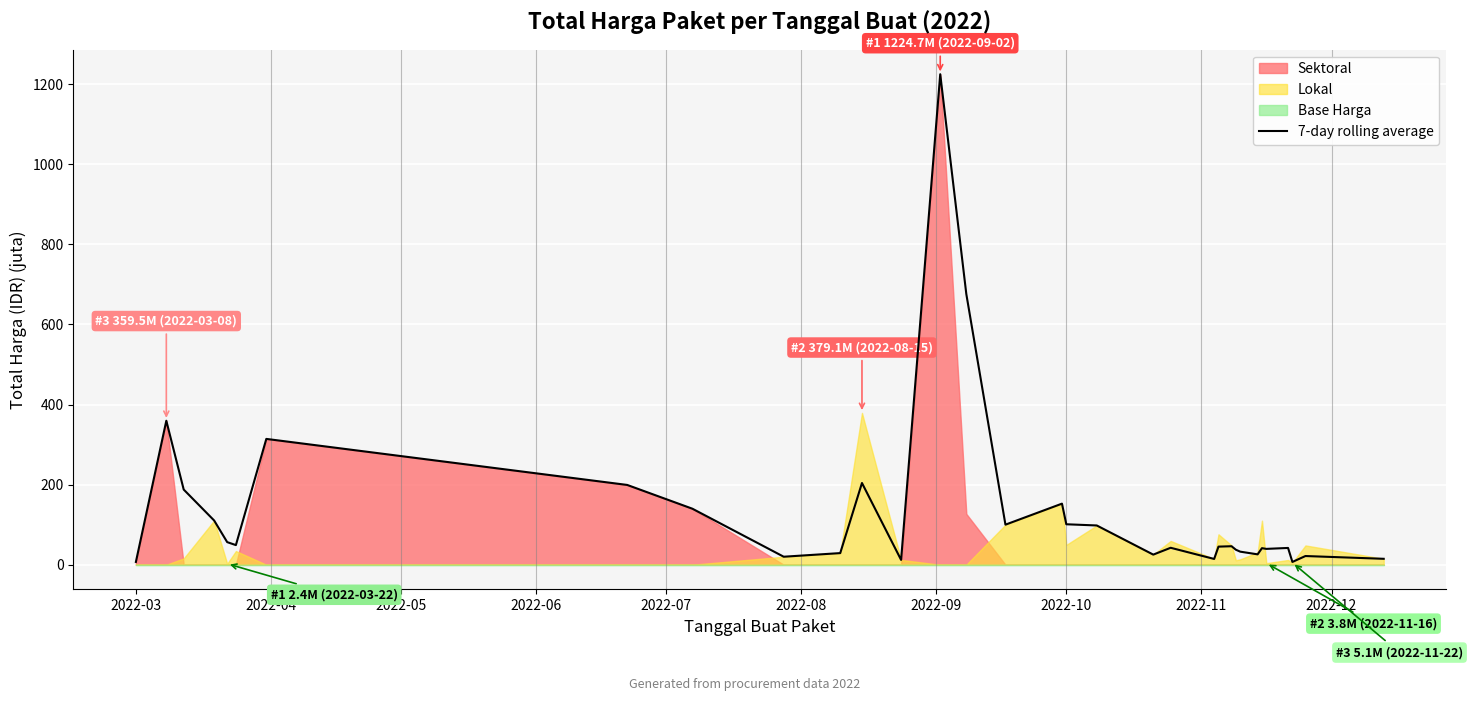

What is the maximum value for 7-day rolling average?

1224.7